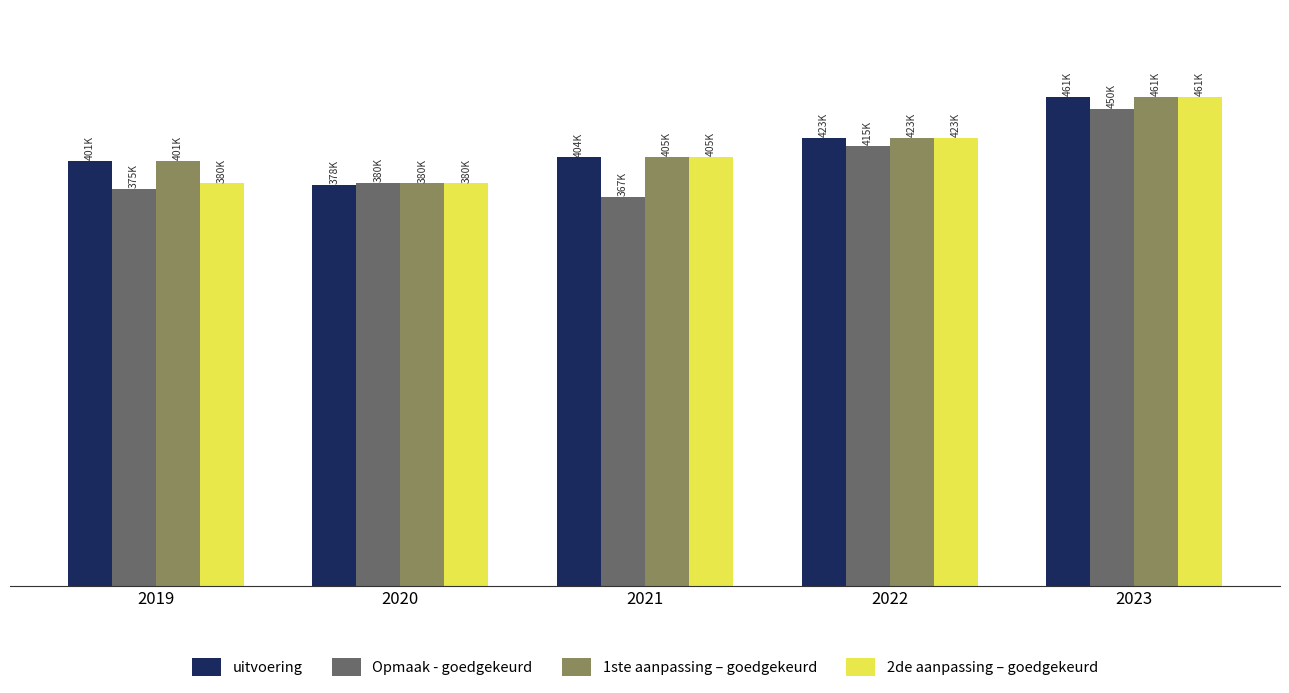

What is the difference between the second highest and second lowest values in the 1ste aanpassing – goedgekeurd series?

21775